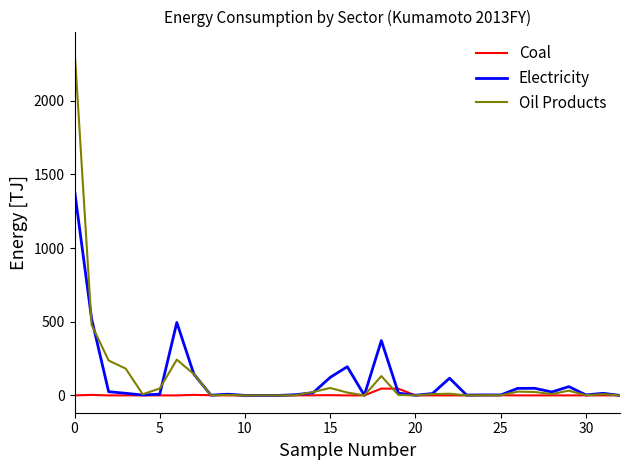

What is the maximum value shown in the chart?

2352.7